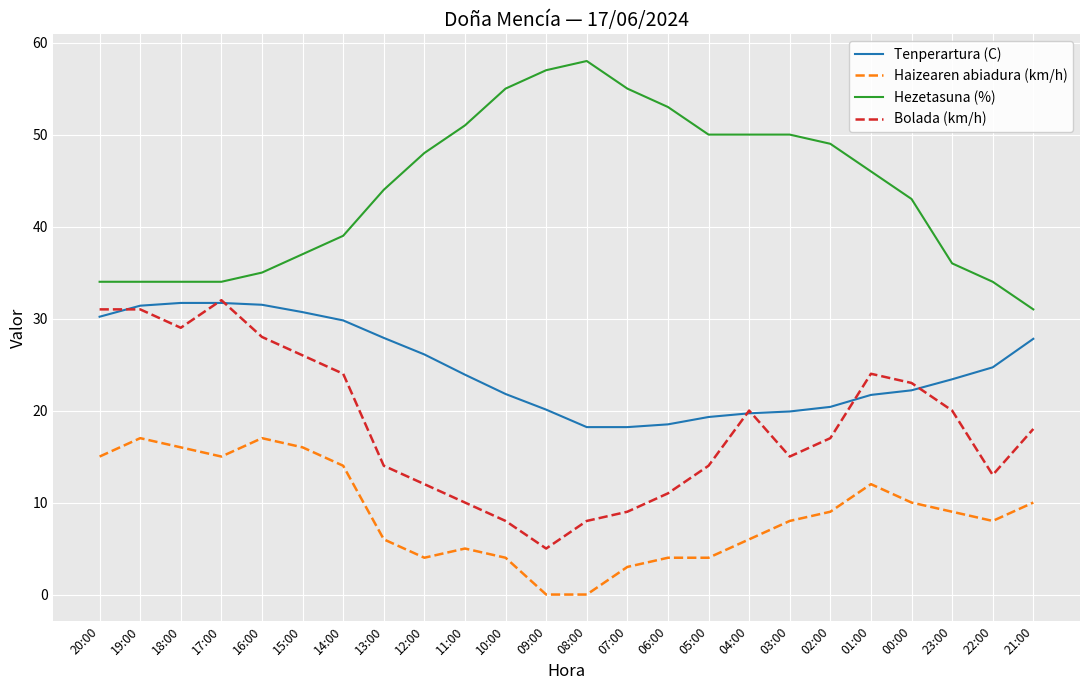

At 13:00, list the series in order from largest to smallest.

Hezetasuna (%), Tenperartura (C), Bolada (km/h), Haizearen abiadura (km/h)